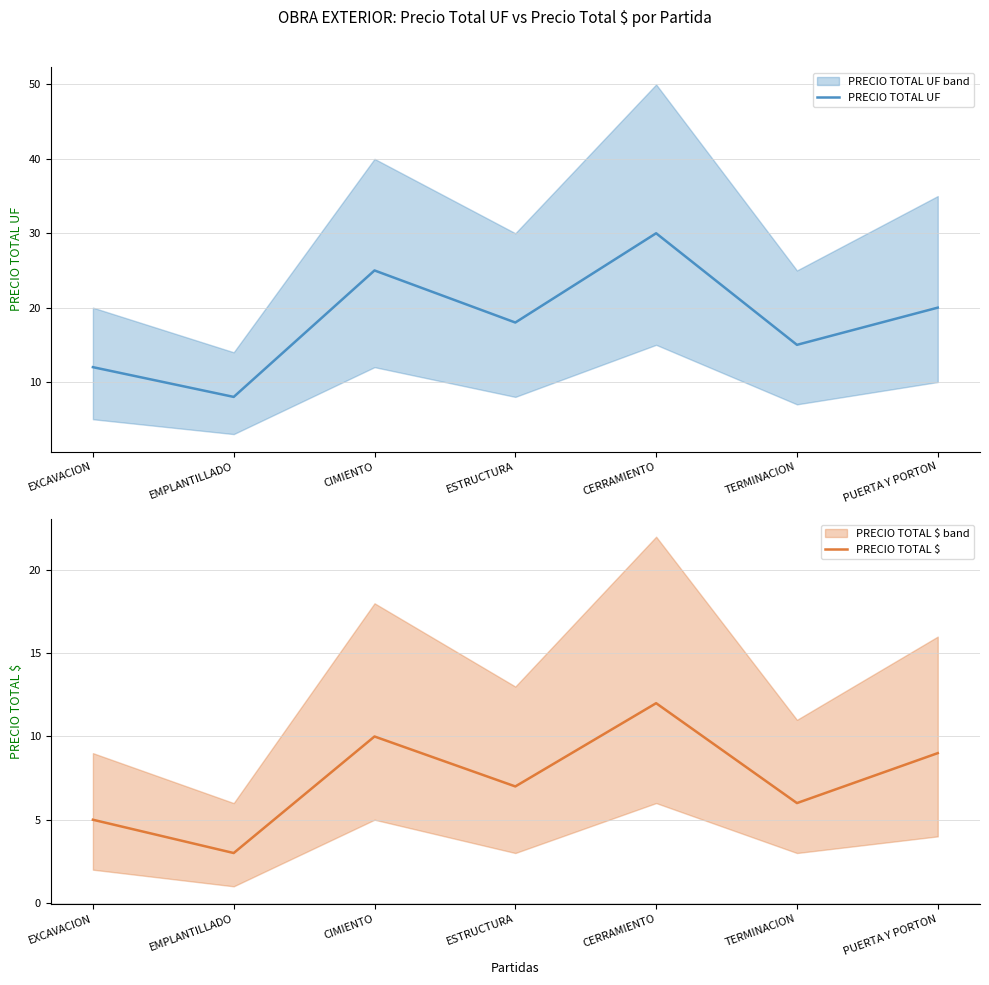

Count the number of categories in the chart.

7